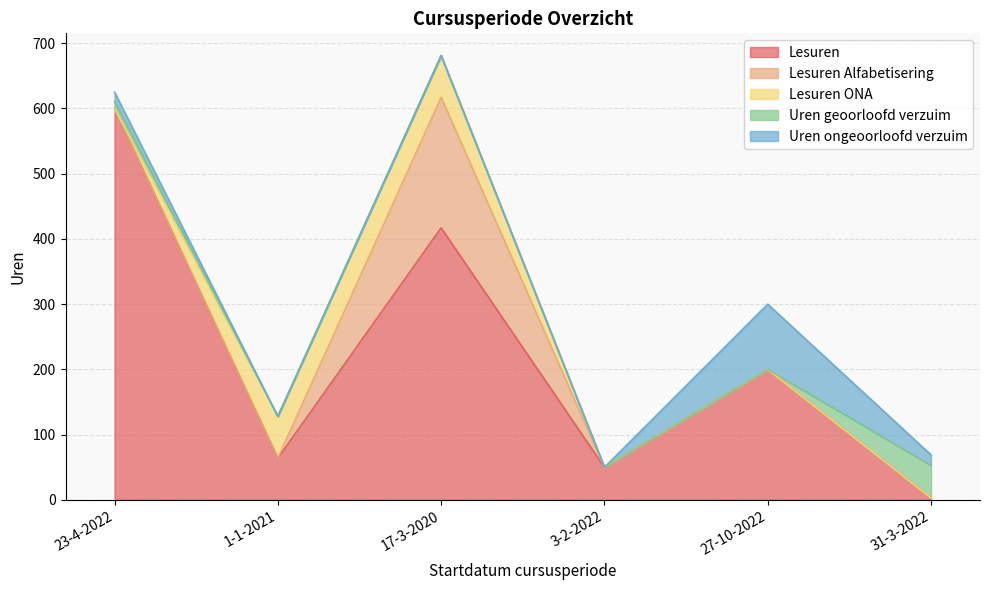

What are all the series names shown in the legend?

Lesuren, Lesuren Alfabetisering, Lesuren ONA, Uren geoorloofd verzuim, Uren ongeoorloofd verzuim